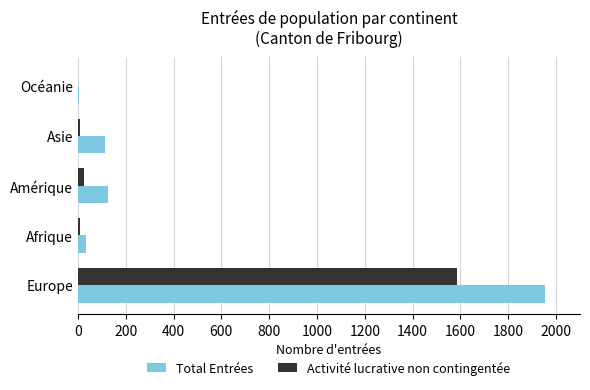

Between Europe and Amérique, which series saw the biggest shift?

Total Entrées